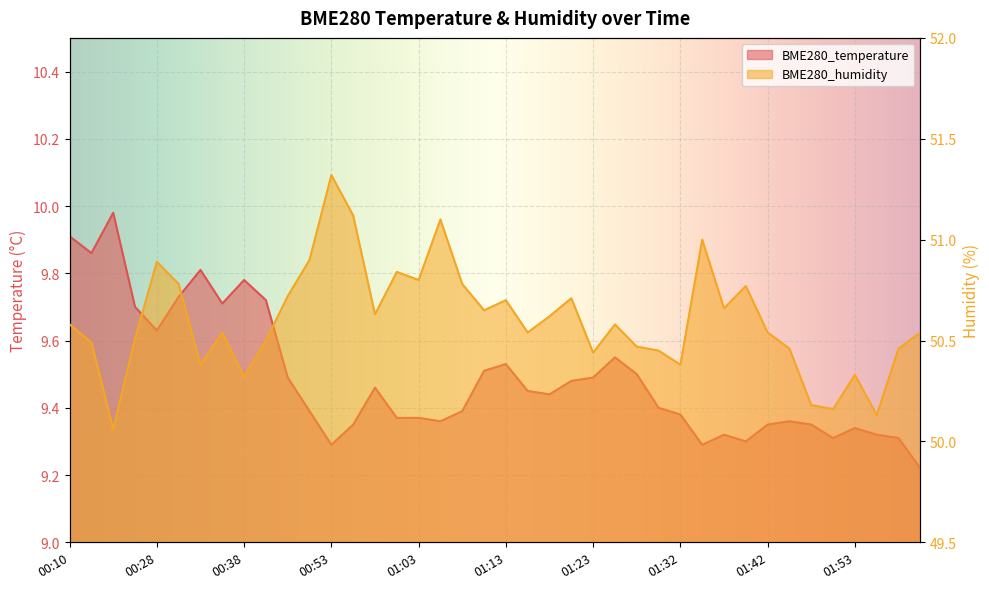

Which series has the largest range (max minus min)?

BME280_humidity